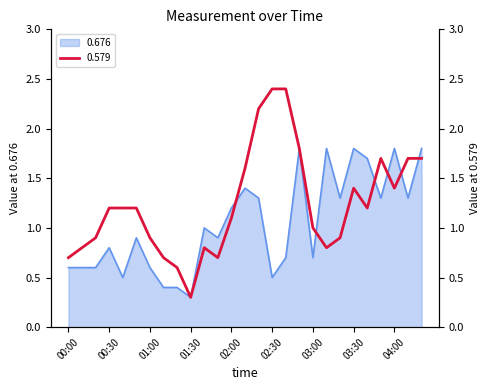

Which series has the largest range (max minus min)?

0.579